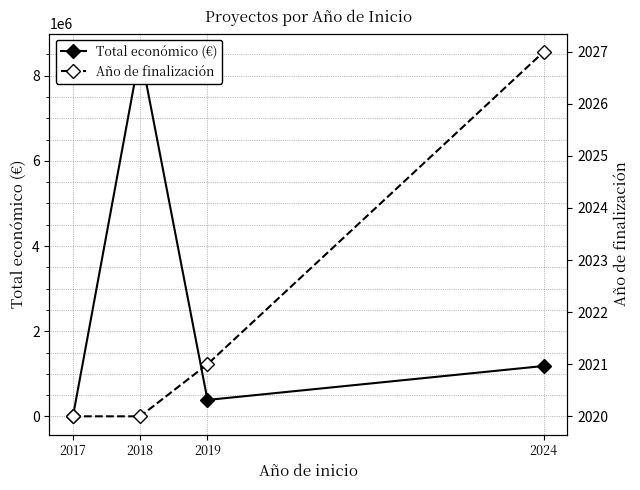

True or false: Total económico (€) and Año de finalización intersect in this chart.

False